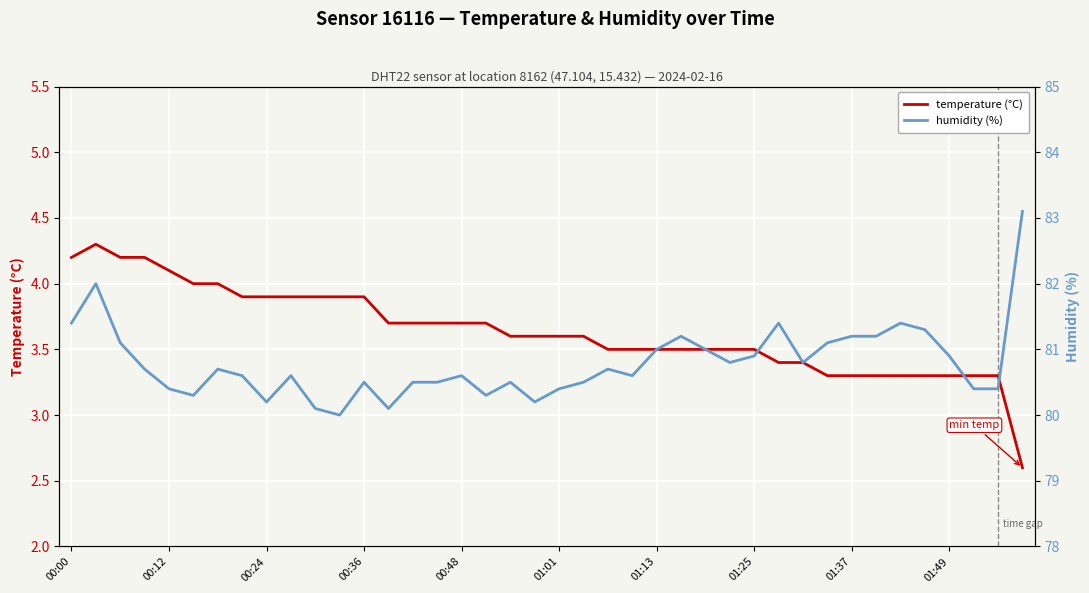

What is the maximum value for temperature (°C)?

4.3